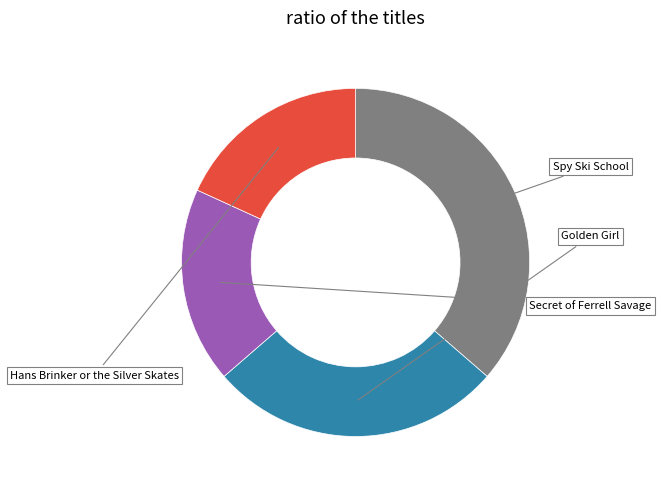

Is there a majority slice in this chart?

No